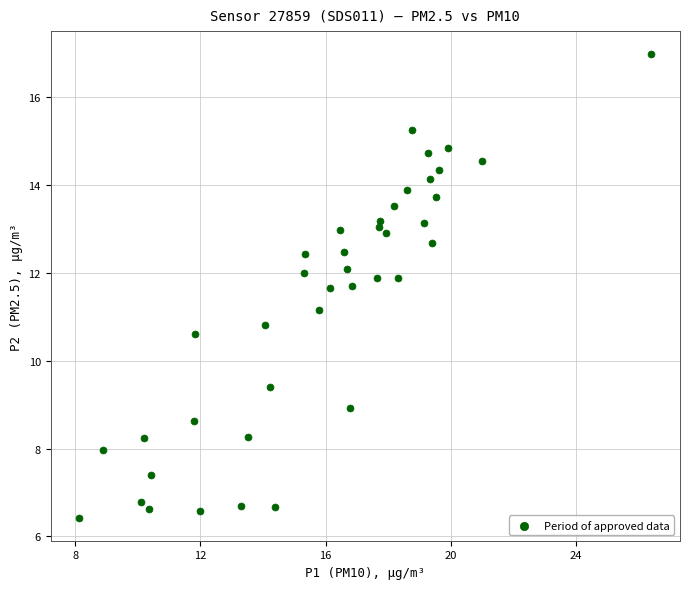

What is the range of X values (max minus min)?

18.3